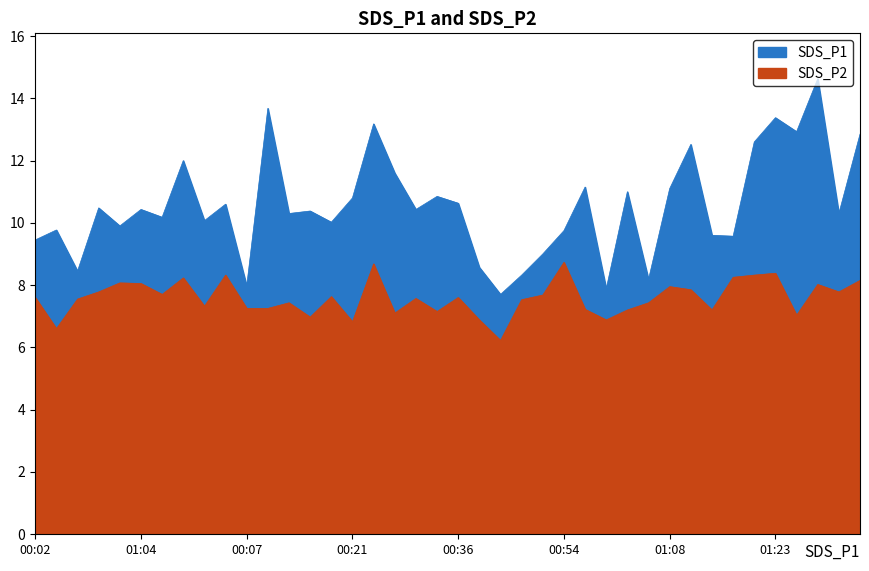

How many interior local peaks does the SDS_P1 series have?

14